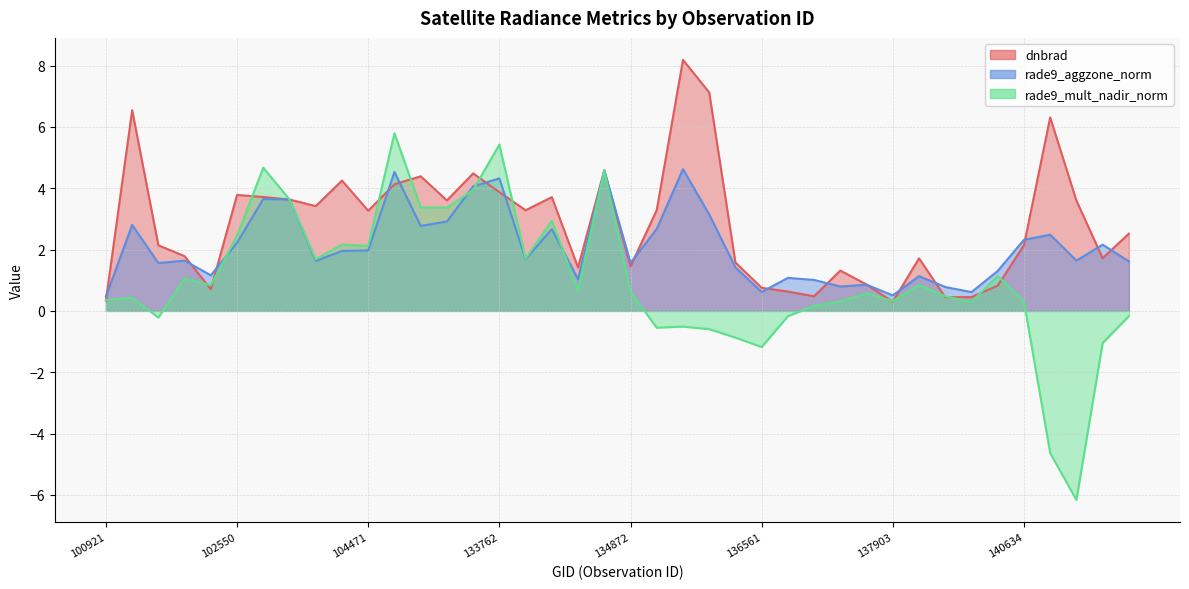

Is the value of rade9_aggzone_norm at 134687 greater than the value of rade9_mult_nadir_norm at 141015?

Yes